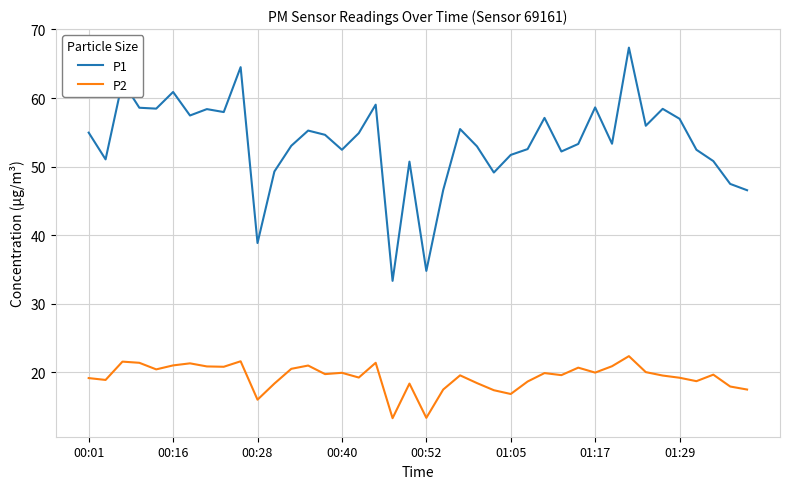

Which series has the largest range (max minus min)?

P1